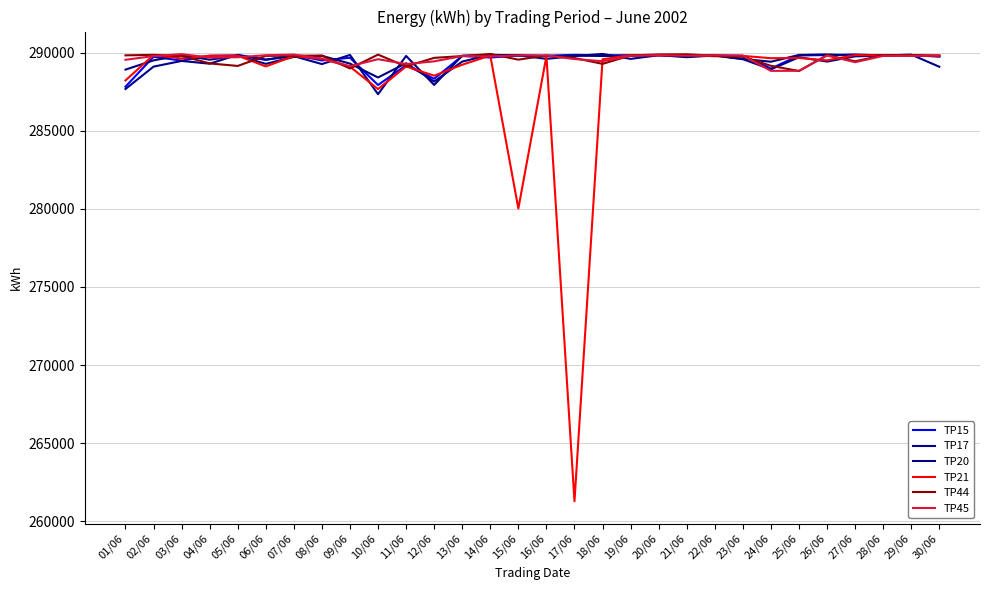

Does the chart have visible grid lines?

Yes